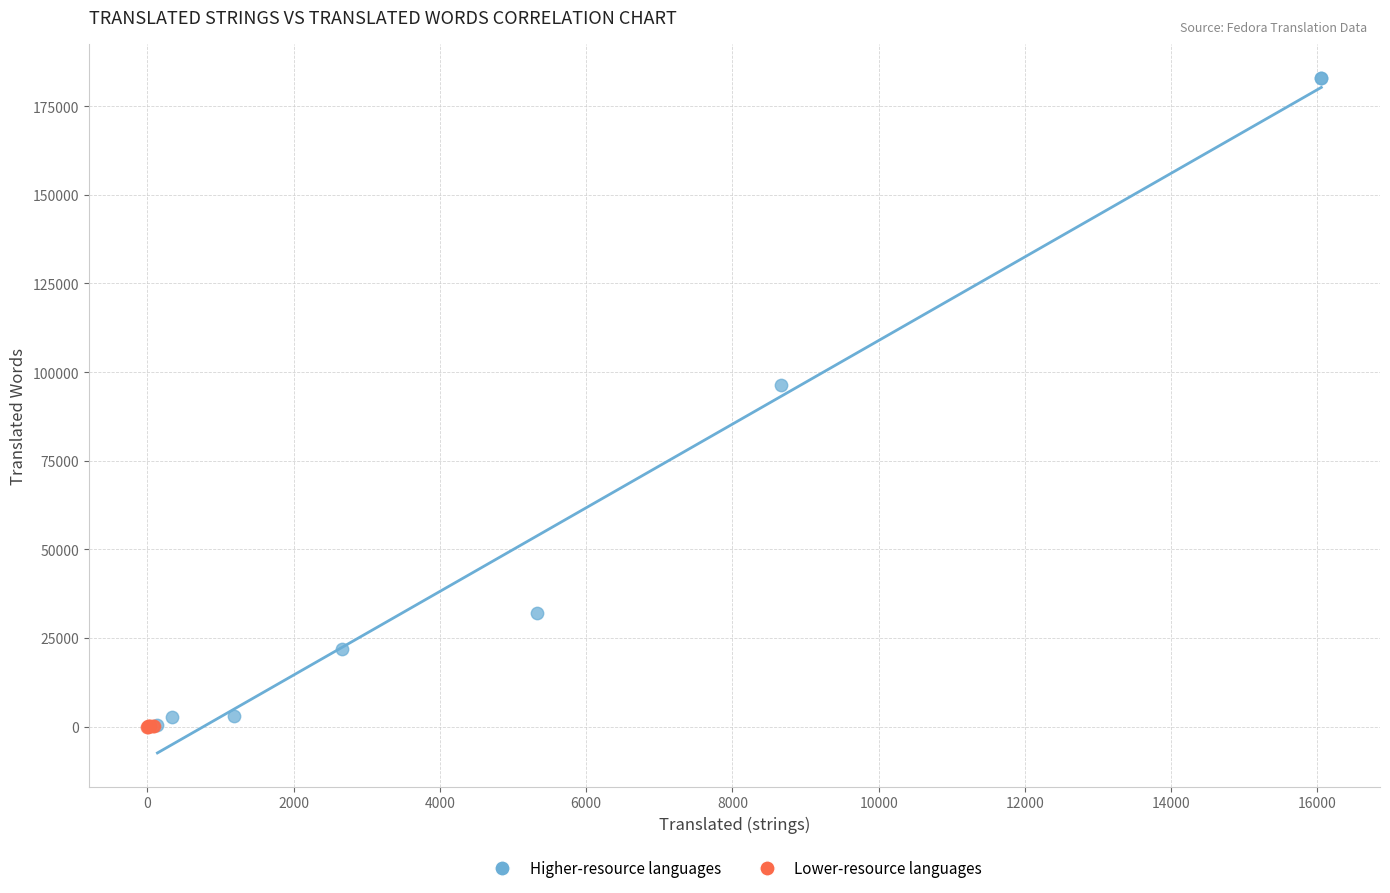

Which series contains the highest Y value?

Higher-resource languages